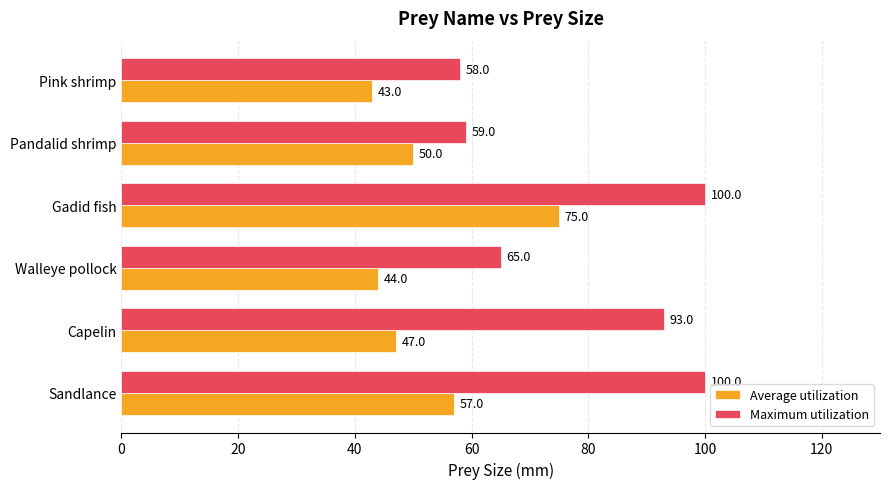

The Maximum utilization series shows 105 at Walleye pollock. True or false?

False